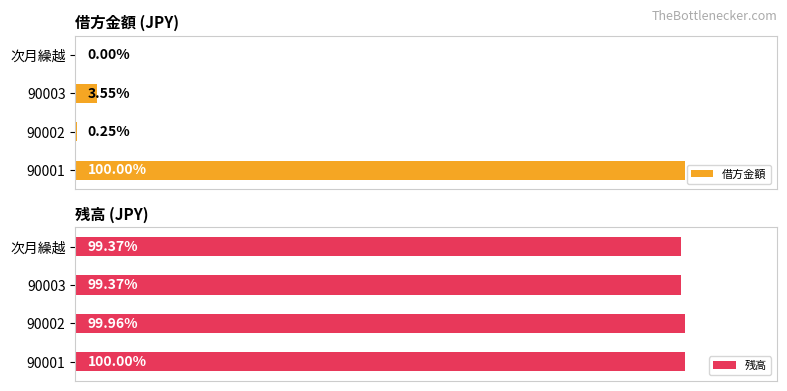

List the series in order of their overall mean, highest first.

残高, 借方金額